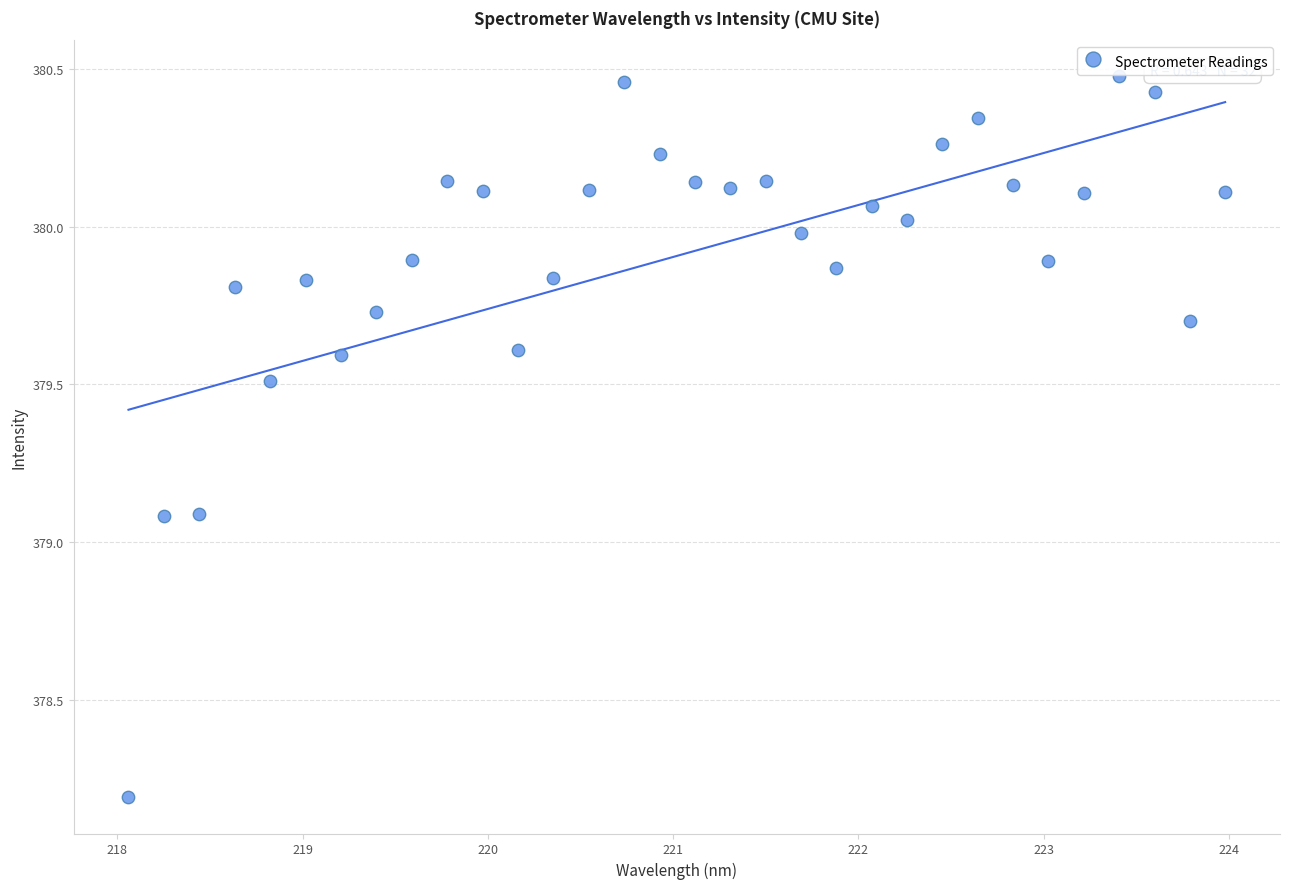

What is the range of X values (max minus min)?

5.9